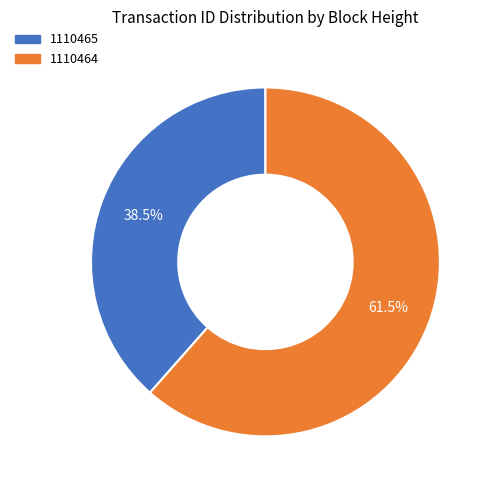

Rank the categories by value from lowest to highest.

1110465, 1110464